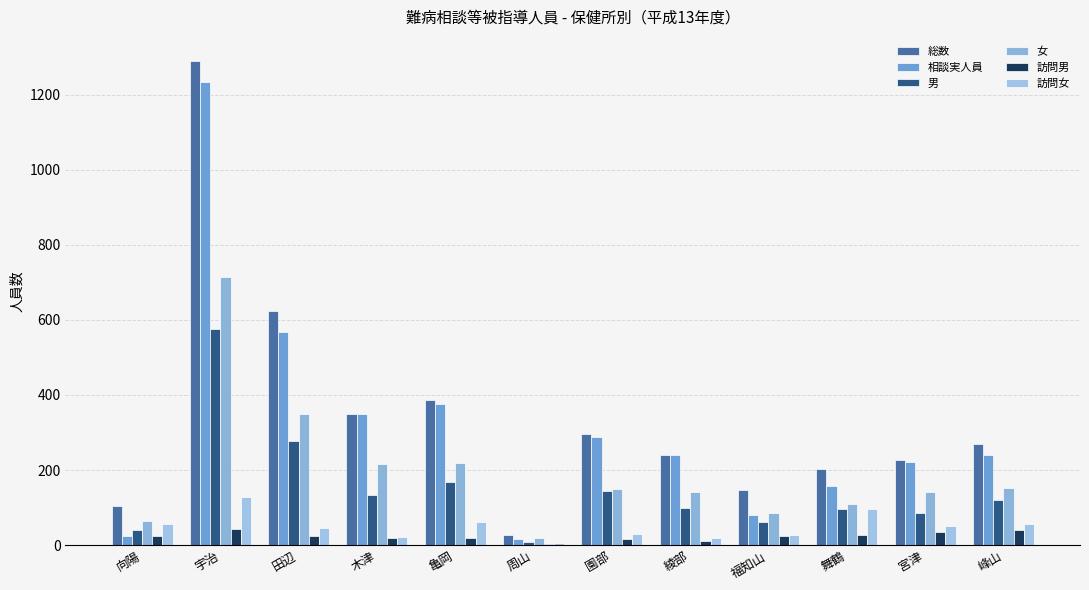

Rank the series at 福知山 from lowest to highest value.

訪問男, 訪問女, 男, 相談実人員, 女, 総数